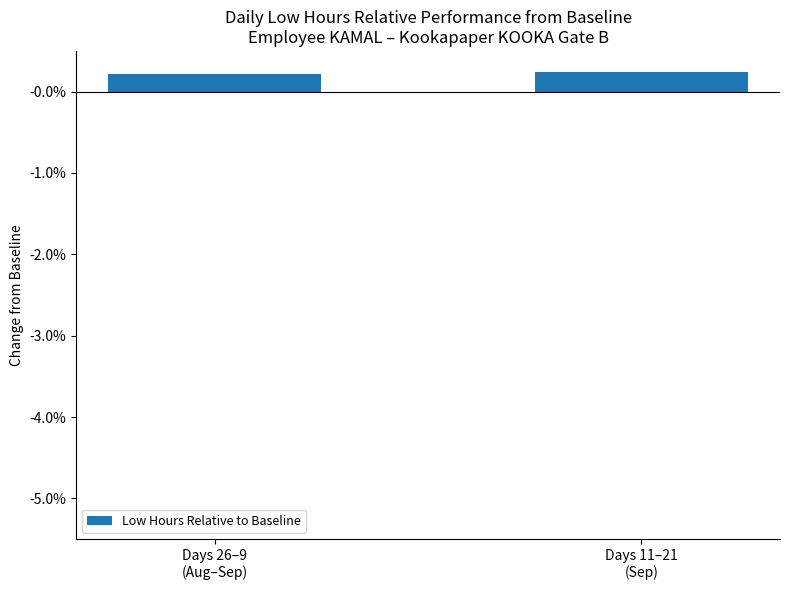

What is the label of the 2nd bar from the right?

Days 26–9
(Aug–Sep)